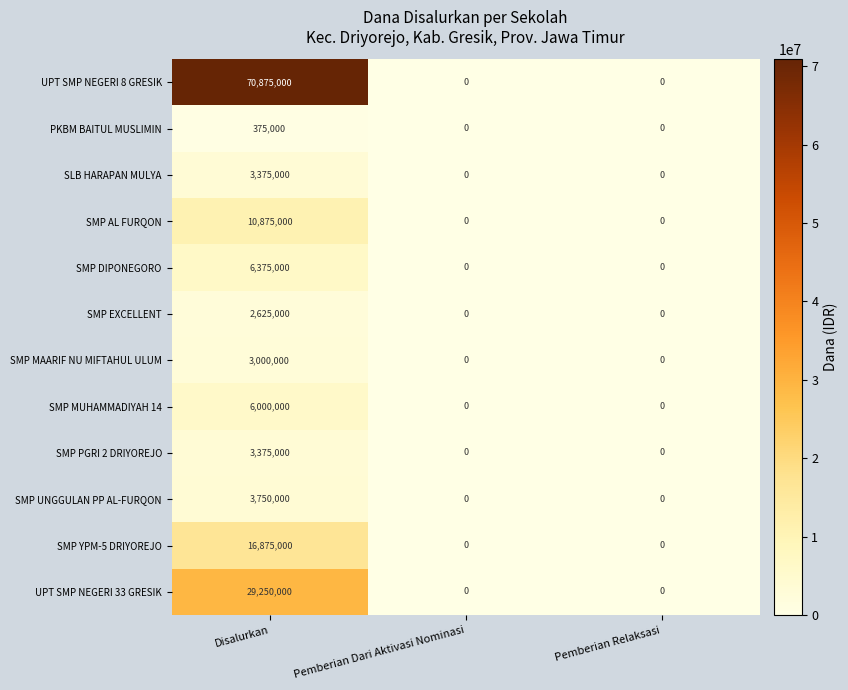

What is the maximum value shown in the chart?

70875000